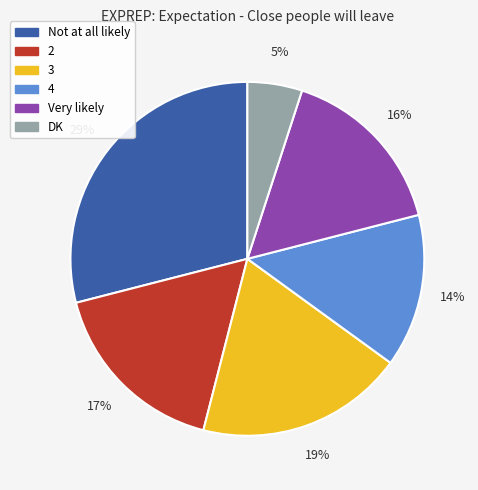

Count the number of slices in the pie.

6